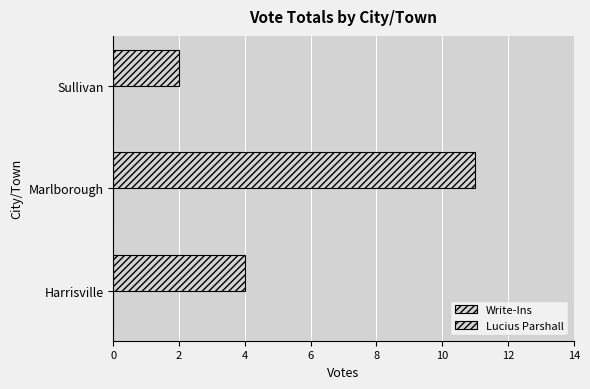

How many data points does each series have?

3